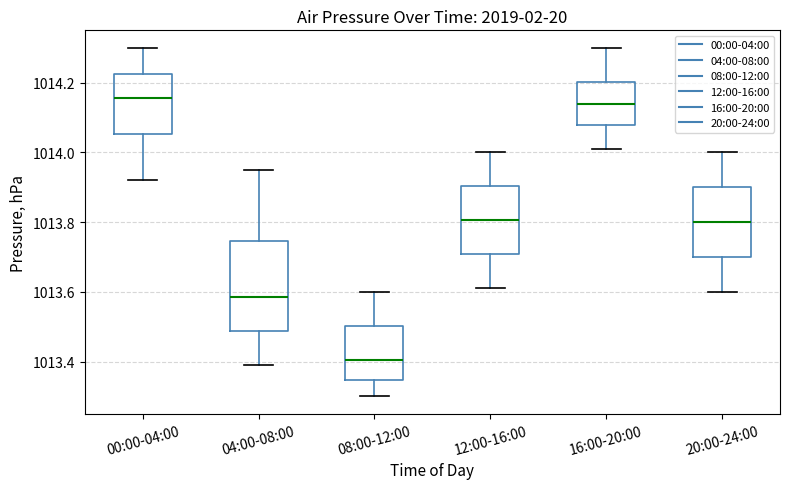

Reading left to right, transcribe this box plot: for each box, give where its median line is, the range the box spans, and where its two whiskers end, as read against the y-axis. The values are not printed on the chart, so give them approximately, as read against the axis.

00:00-04:00: median 1014.16, box 1014.06 to 1014.22, whiskers 1013.92 to 1014.30
04:00-08:00: median 1013.58, box 1013.48 to 1013.74, whiskers 1013.40 to 1013.96
08:00-12:00: median 1013.40, box 1013.34 to 1013.50, whiskers 1013.30 to 1013.60
12:00-16:00: median 1013.80, box 1013.70 to 1013.90, whiskers 1013.62 to 1014.00
16:00-20:00: median 1014.14, box 1014.08 to 1014.20, whiskers 1014.02 to 1014.30
20:00-24:00: median 1013.80, box 1013.70 to 1013.90, whiskers 1013.60 to 1014.00